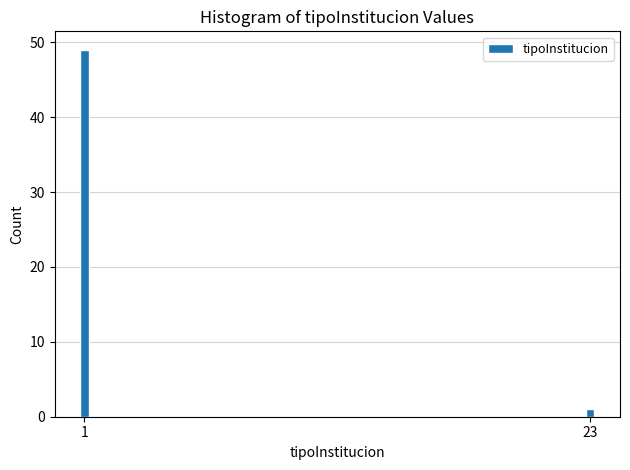

Reading left to right, extract all data points from this chart.

1=49	23=1